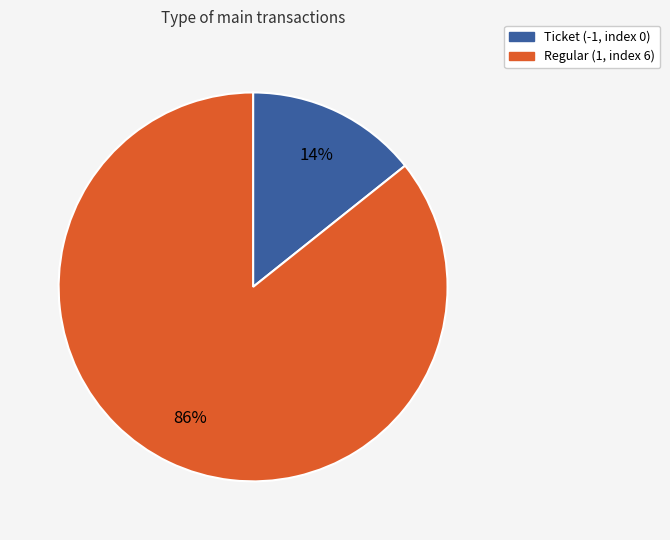

To the nearest percent, what portion does Ticket (-1, index 0) represent?

14%